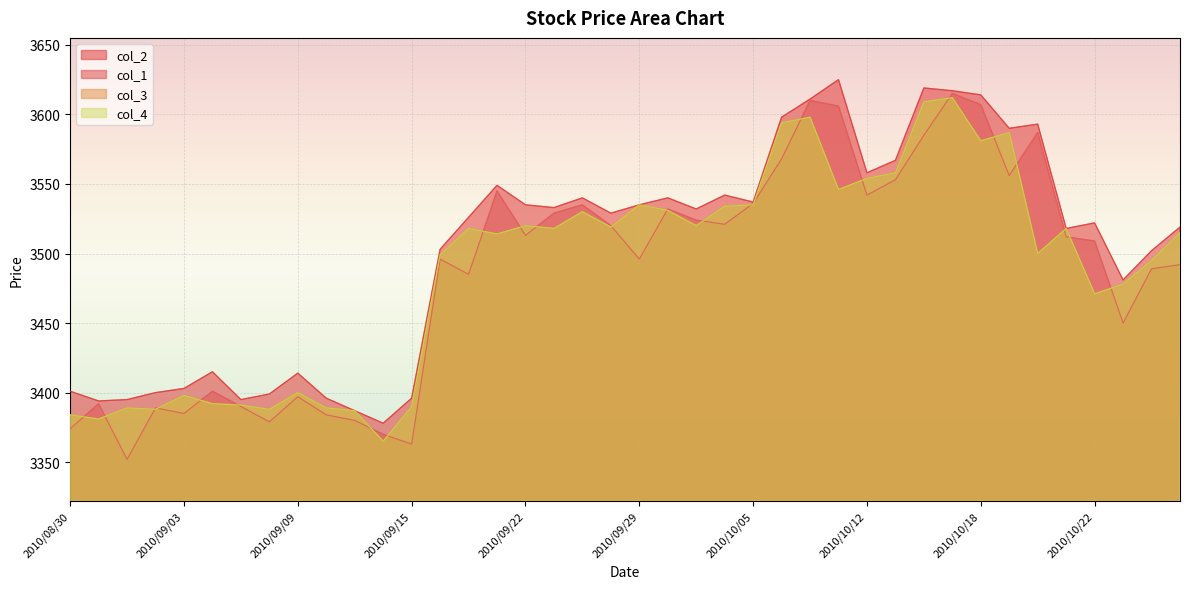

Is it true that col_4 equals 3520 at 2010/10/01?

True